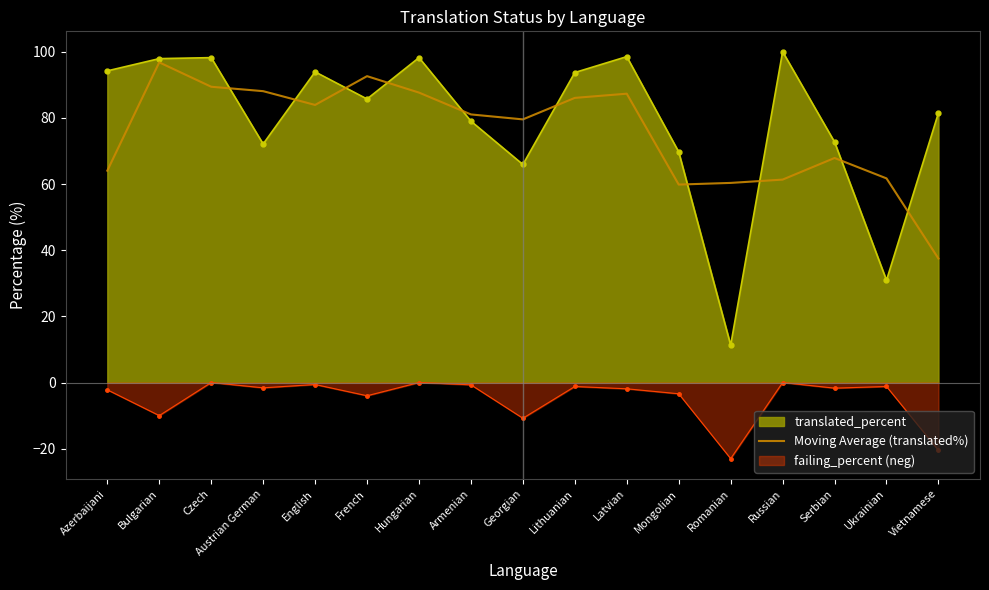

Which series has the largest range (max minus min)?

translated_percent